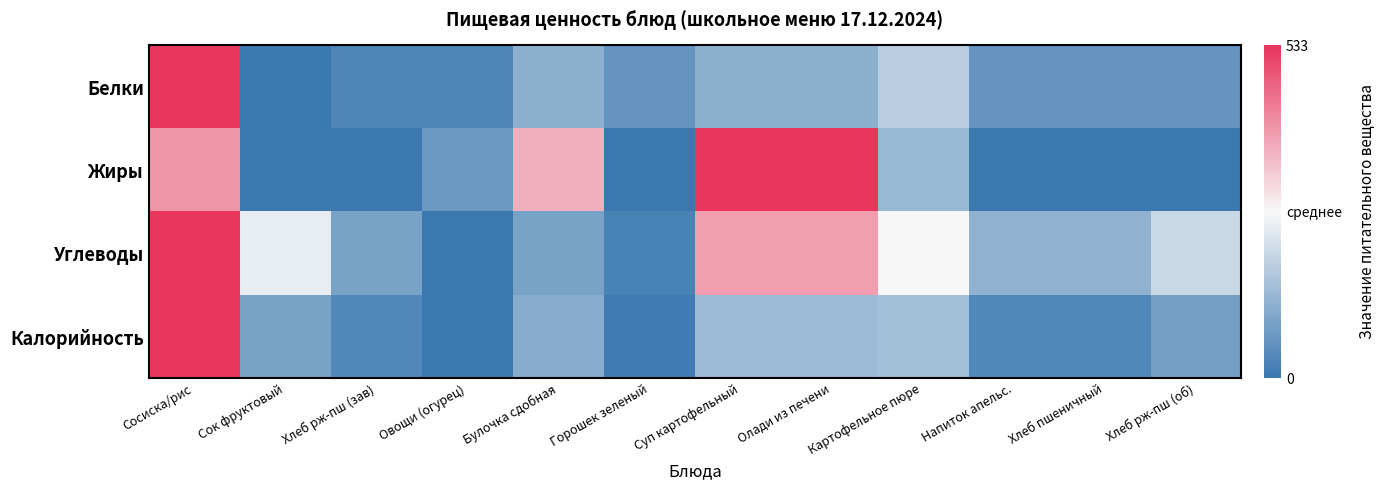

At which category is the sum across all series the highest?

Сосиска/рис